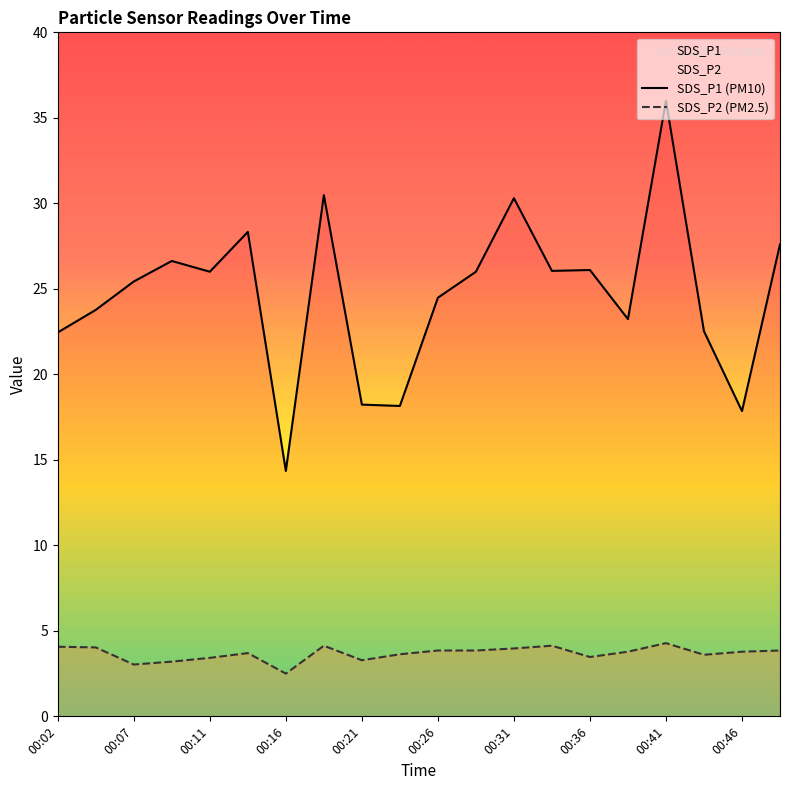

What is the spread (max minus min) of values at 00:36?

22.6